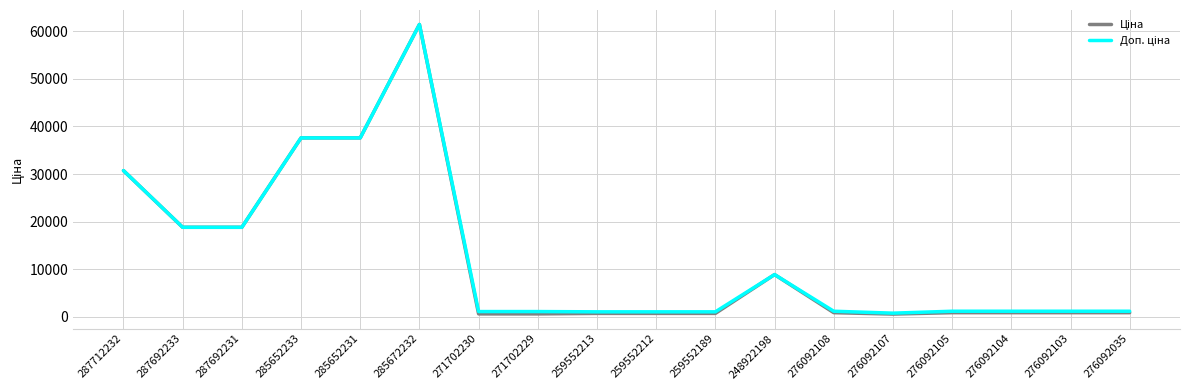

What is the maximum value shown in the chart?

61434.3